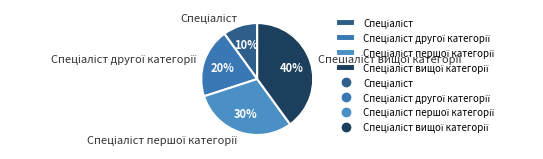

Is there any slice that represents more than half of the pie?

No